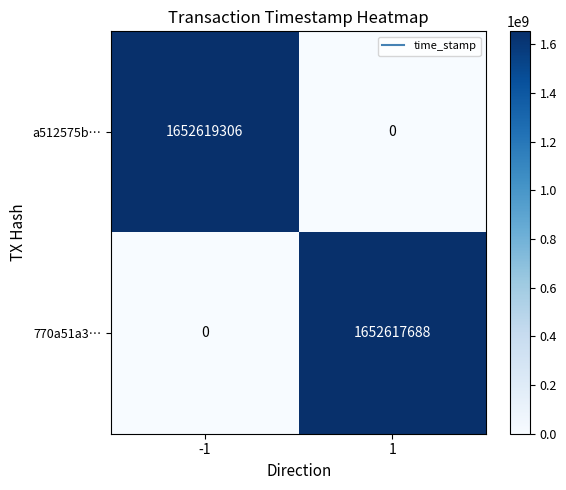

What value does the 770a51a3… series have at 1?

1652617688